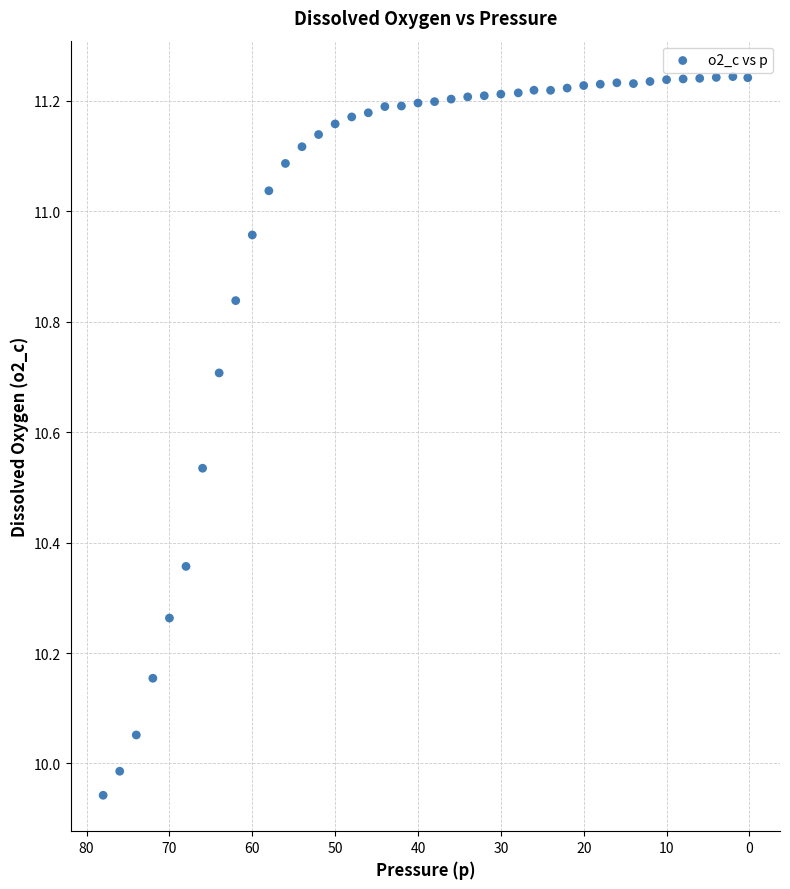

What is the range of Y values (max minus min)?

1.3